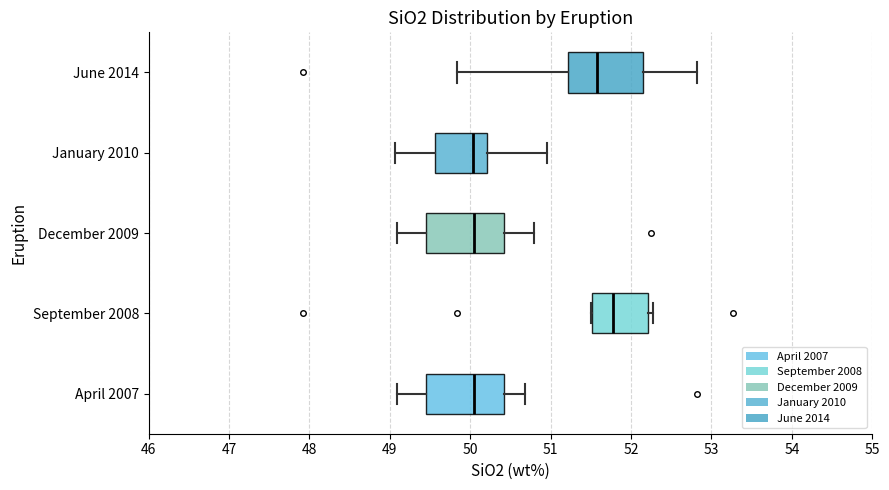

Reading bottom to top, transcribe this box plot: for each box, give where its median line is, the range the box spans, and where its two whiskers end, as read against the x-axis. The values are not printed on the chart, so give them approximately, as read against the axis.

April 2007: median 50.0, box 49.4 to 50.4, whiskers 49.1 to 50.7
September 2008: median 51.8, box 51.5 to 52.2, whiskers 51.5 to 52.3
December 2009: median 50.0, box 49.4 to 50.4, whiskers 49.1 to 50.8
January 2010: median 50.0, box 49.6 to 50.2, whiskers 49.1 to 51.0
June 2014: median 51.6, box 51.2 to 52.1, whiskers 49.8 to 52.8